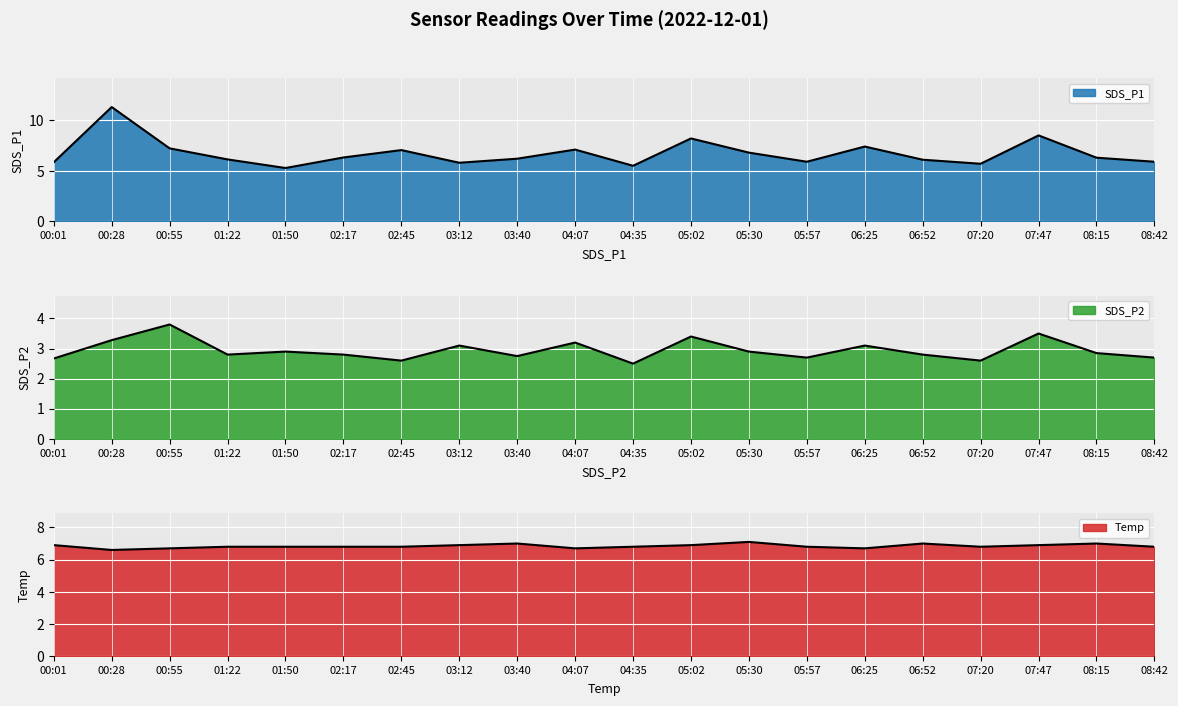

True or false: SDS_P1 has more than 1 interior local peaks.

True